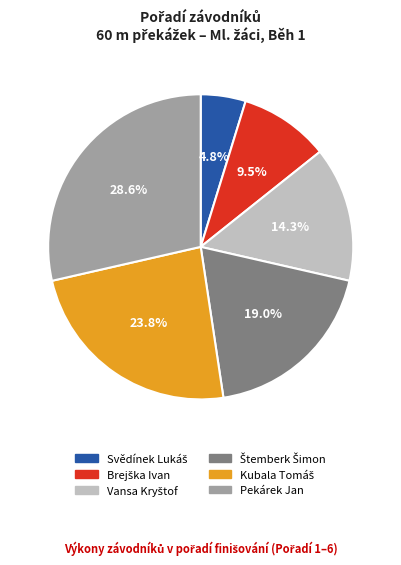

How many slices are in this pie chart?

6